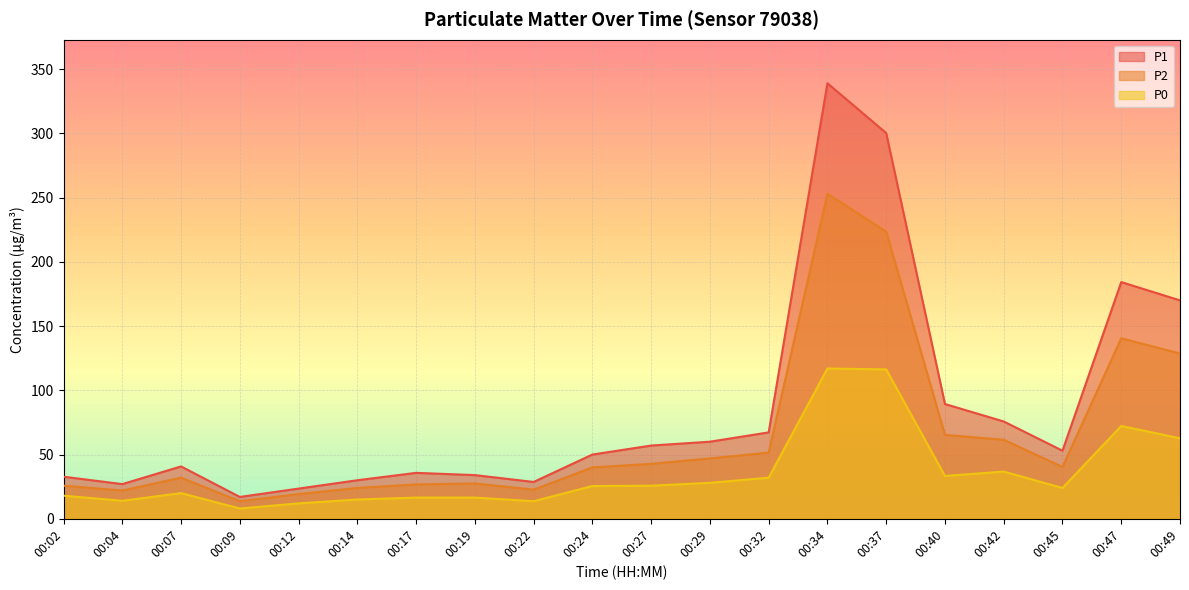

List the labels in order of P1 value, largest first.

00:34, 00:37, 00:47, 00:49, 00:40, 00:42, 00:32, 00:29, 00:27, 00:45, 00:24, 00:07, 00:17, 00:19, 00:02, 00:14, 00:22, 00:04, 00:12, 00:09